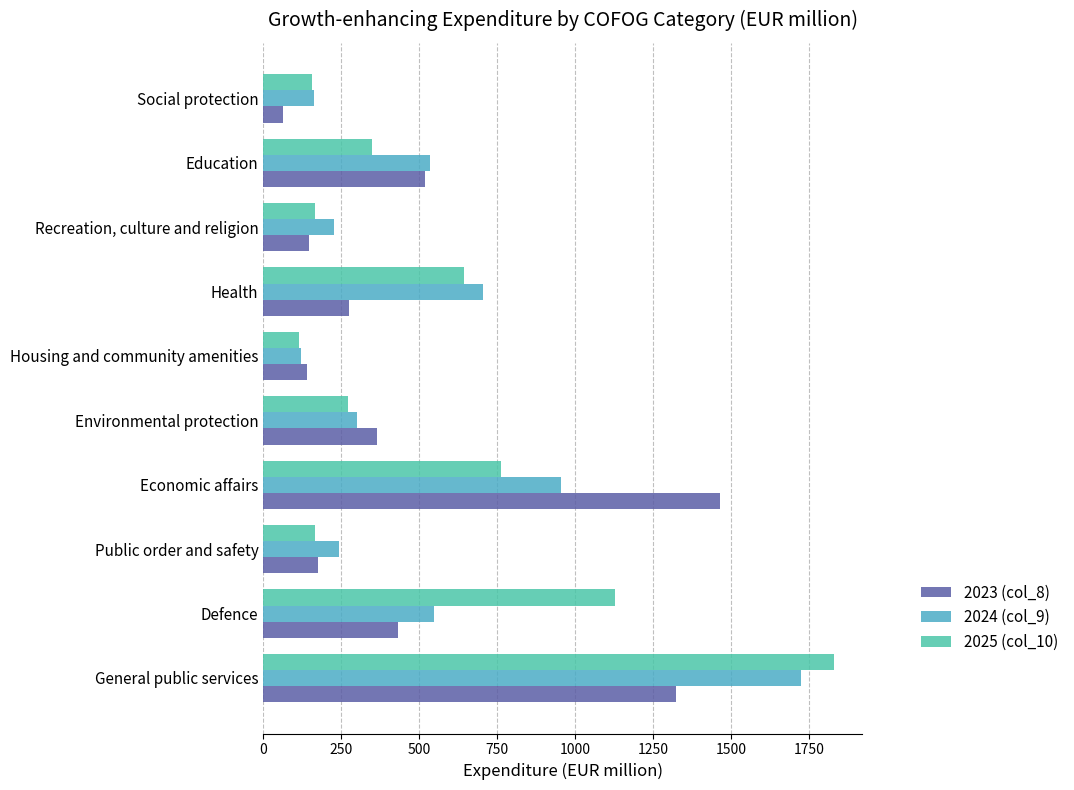

What is the difference between the second highest and minimum values in the 2025 (col_10) series?

1010.3